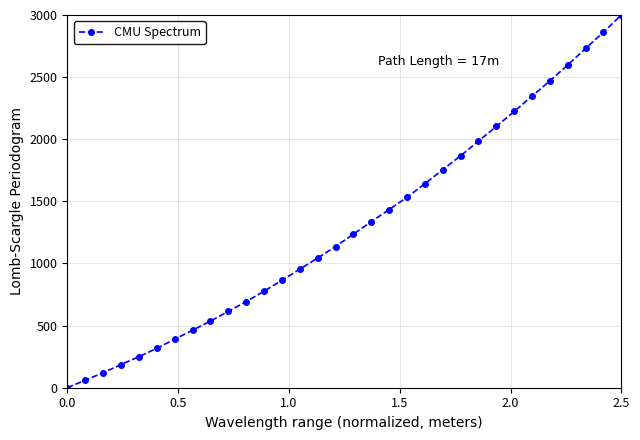

What is the difference between the second highest and minimum values?

2861.9